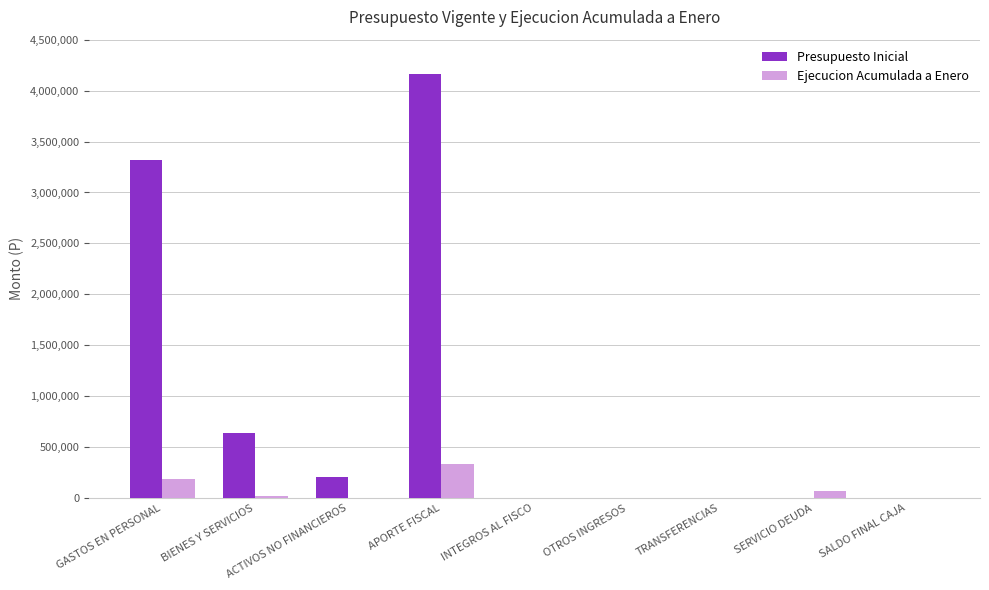

Where is Presupuesto Inicial nearest to the value 2083232?

GASTOS EN PERSONAL